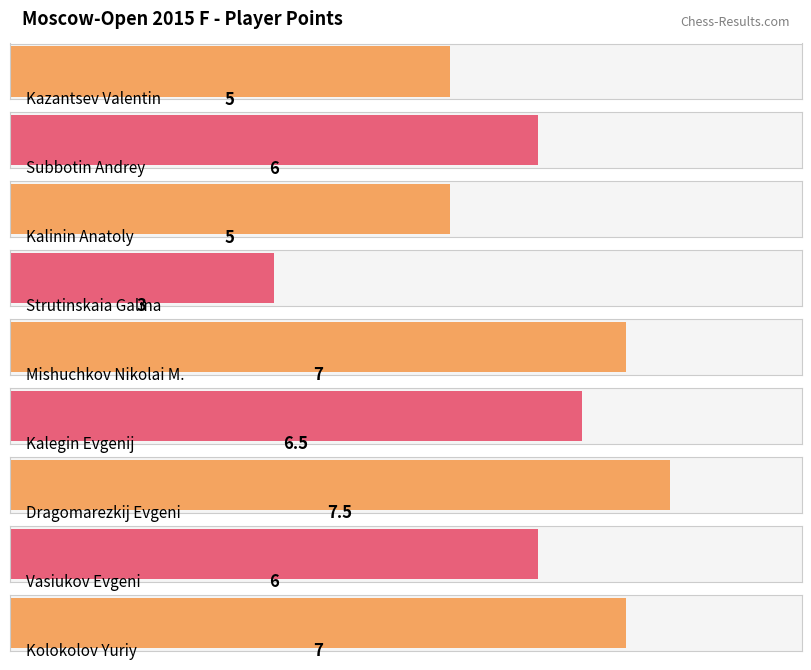

What is the sum of the values at Kazantsev Valentin and Dragomarezkij Evgeni?

12.5